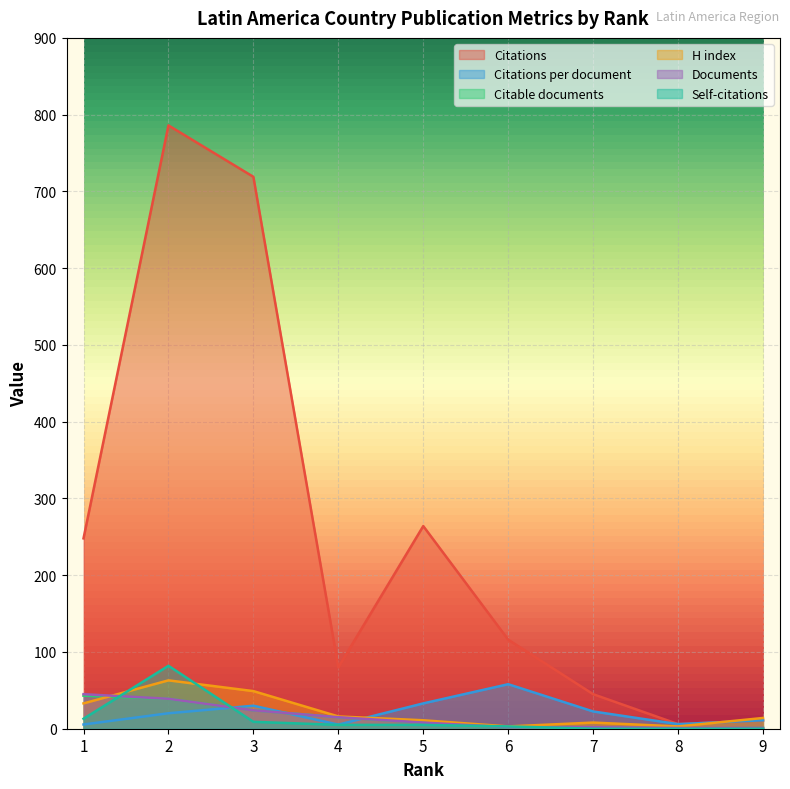

Which series changed the most between 1 and 3?

Citations